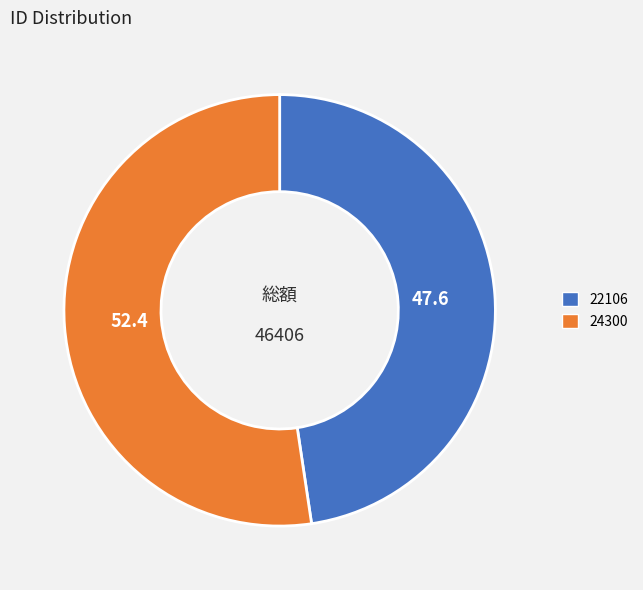

Do 22106 and 24300 together represent more than half of the pie?

Yes